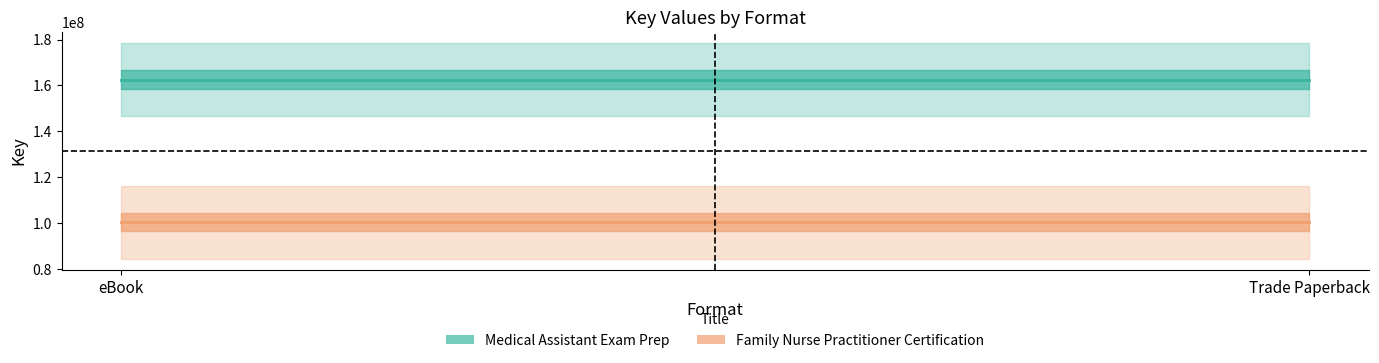

What is the total value across all series at eBook?

262930571